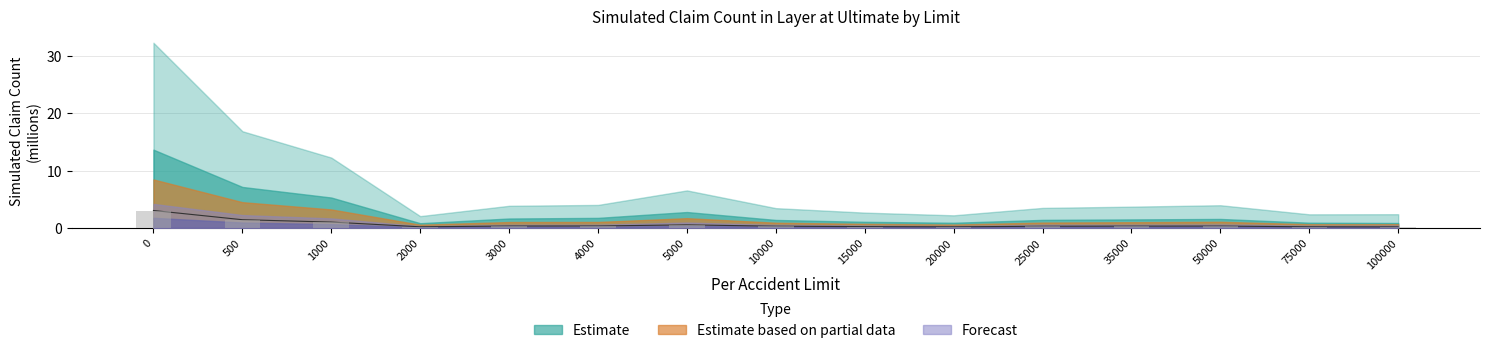

What is the value of the 3rd bar from the left?

1.0